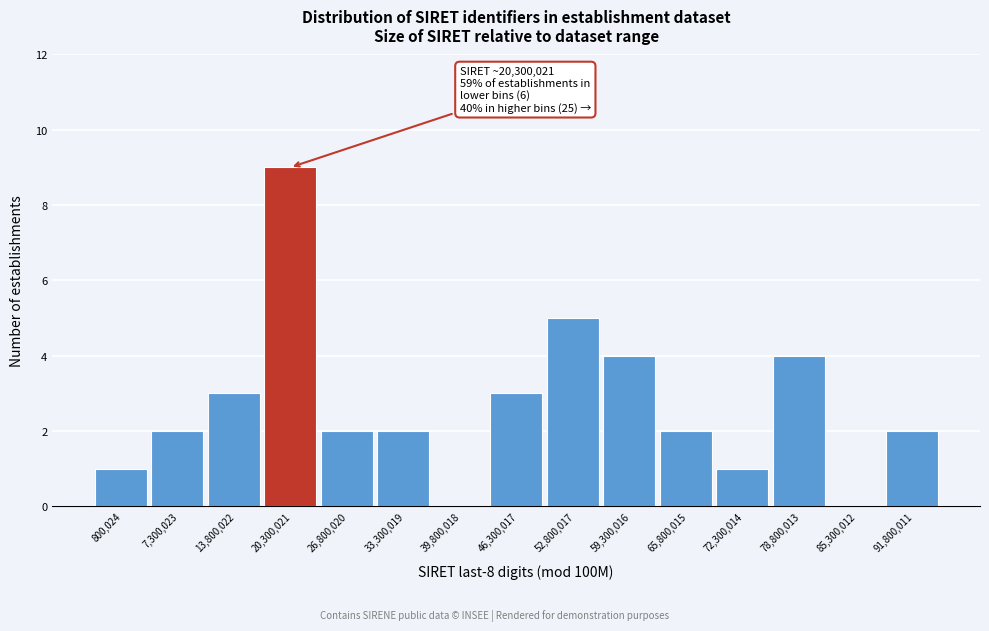

Reading right to left, list all the values displayed in this chart.

91,800,011=2	85,300,012=0	78,800,013=4	72,300,014=1	65,800,015=2	59,300,016=4	52,800,017=5	46,300,017=3	39,800,018=0	33,300,019=2	26,800,020=2	20,300,021=9	13,800,022=3	7,300,023=2	800,024=1